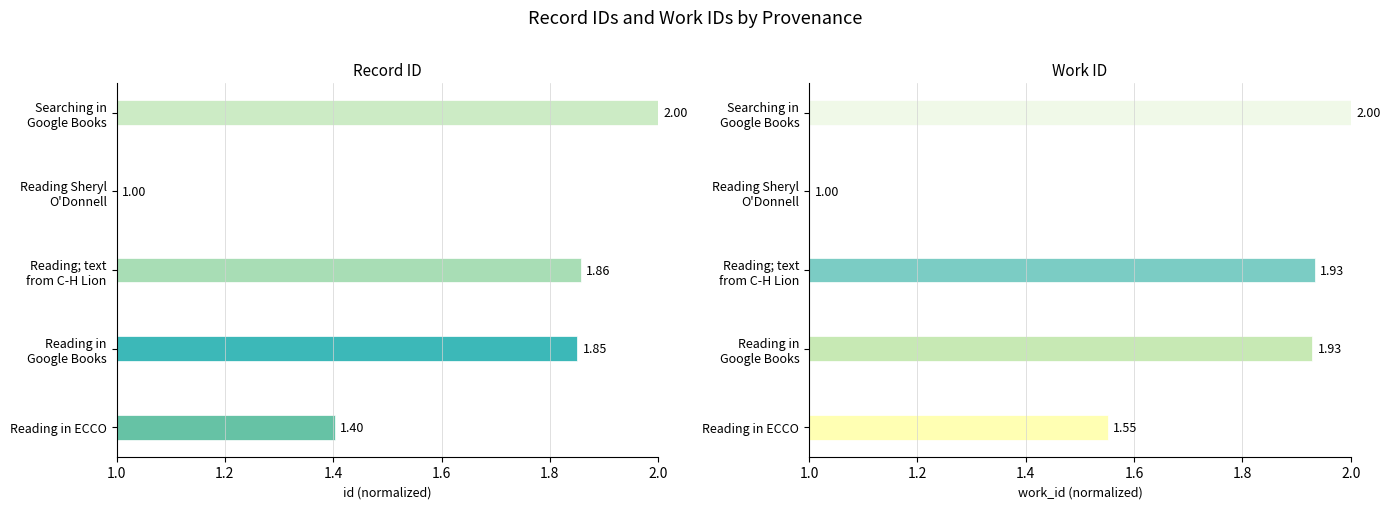

What is the difference between the maximum and second lowest values in the work_id series?

0.4